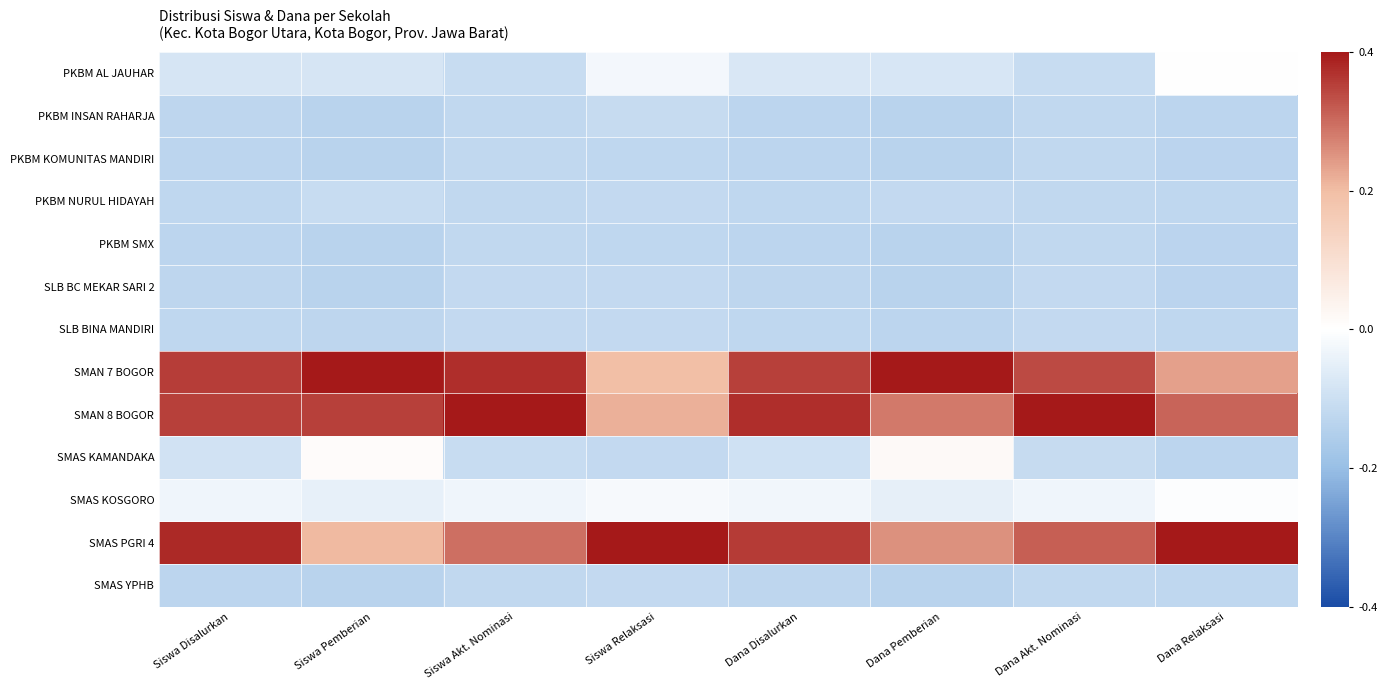

Which series has the largest range (max minus min)?

SMAS PGRI 4